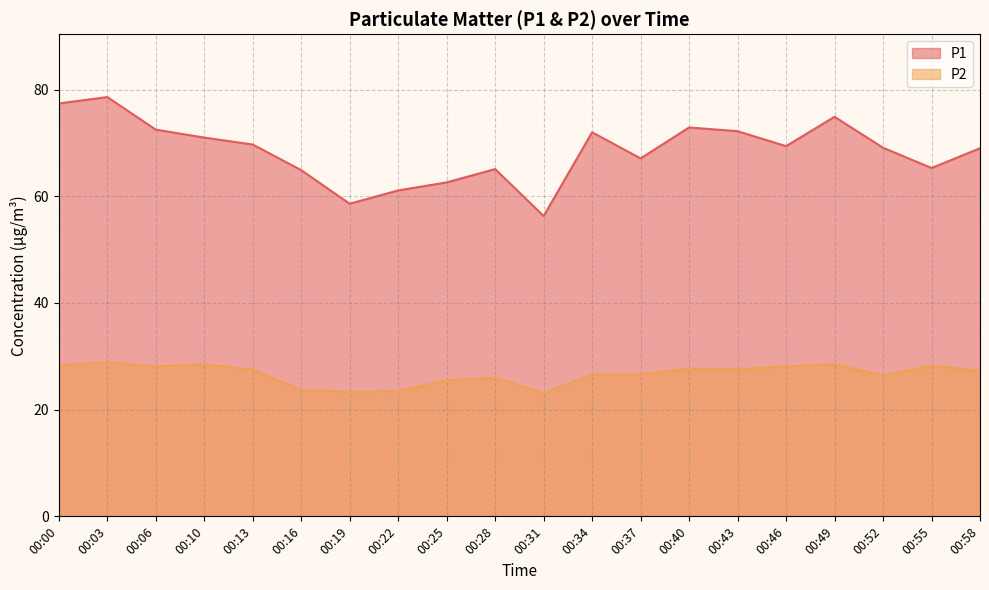

What are all the series names shown in the legend?

P1, P2